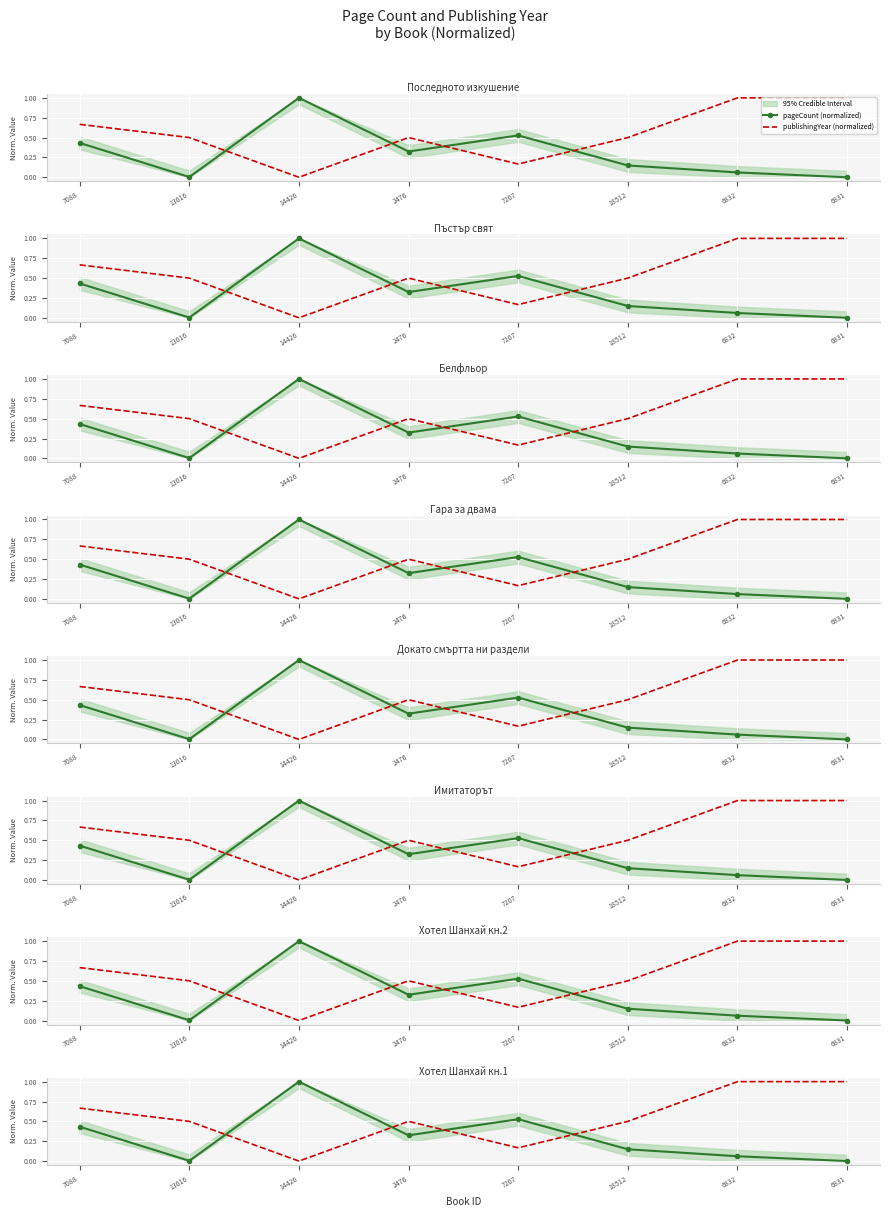

What is the greatest value displayed?

1.0